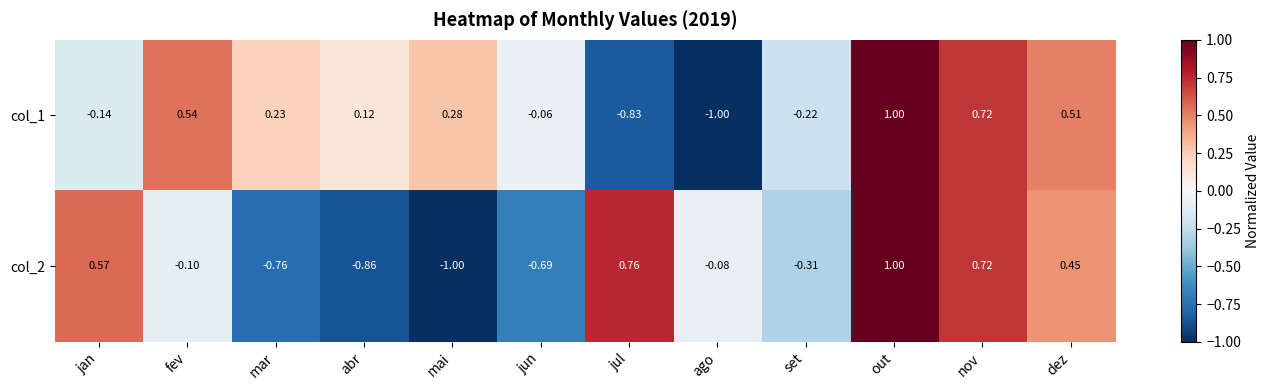

At which label is col_2 closest to 0?

ago